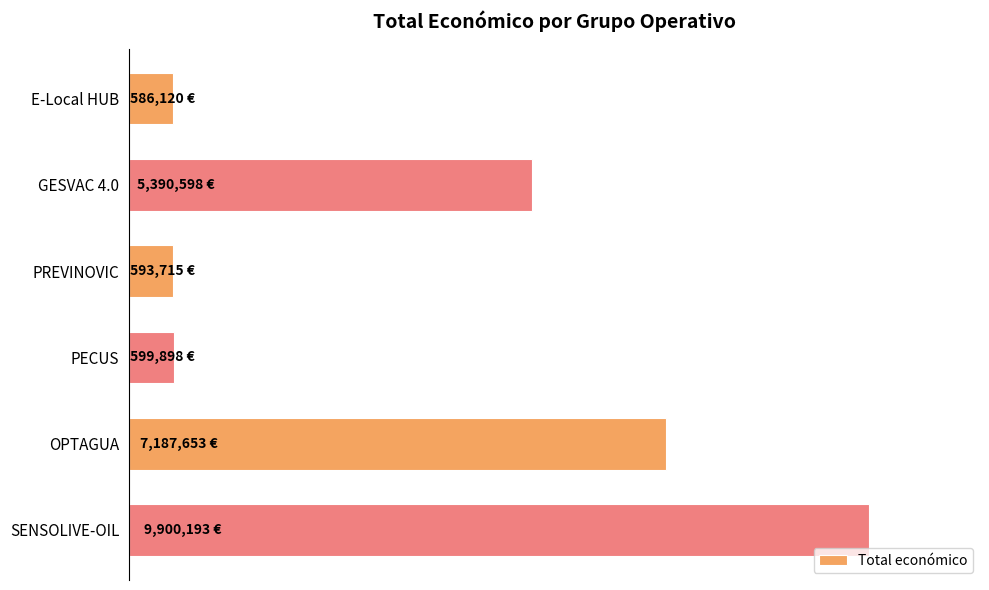

Are the bars horizontal?

Yes